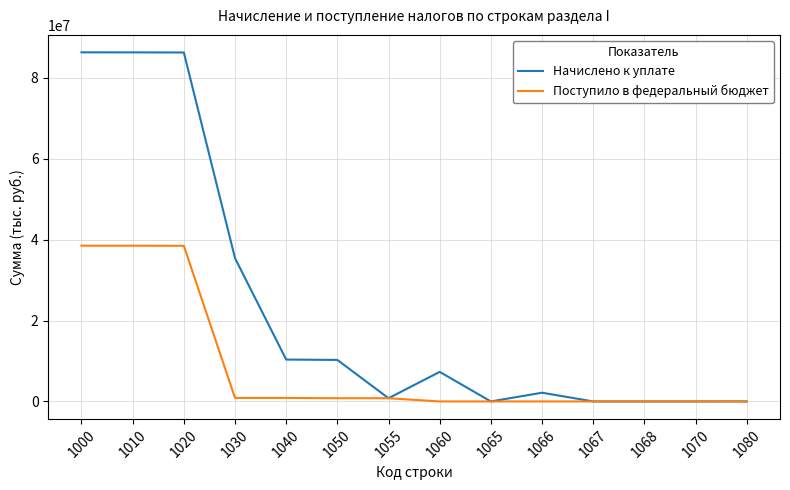

Which series has the widest spread of values?

Начислено к уплате